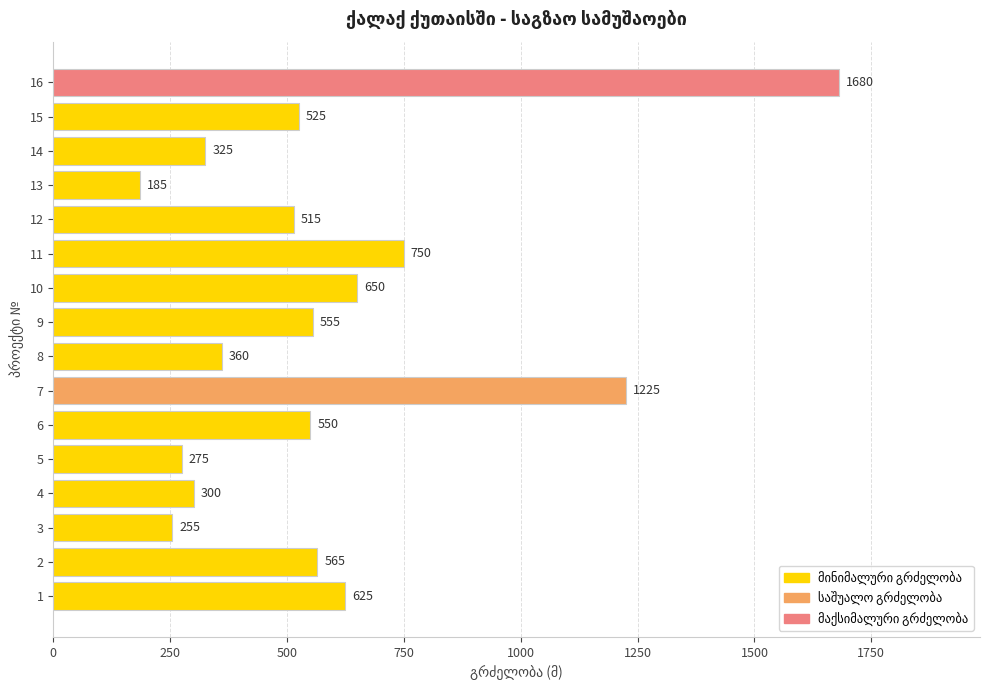

Reading bottom to top, list all the values displayed in this chart.

1=625	2=565	3=255	4=300	5=275	6=550	7=1225	8=360	9=555	10=650	11=750	12=515	13=185	14=325	15=525	16=1680